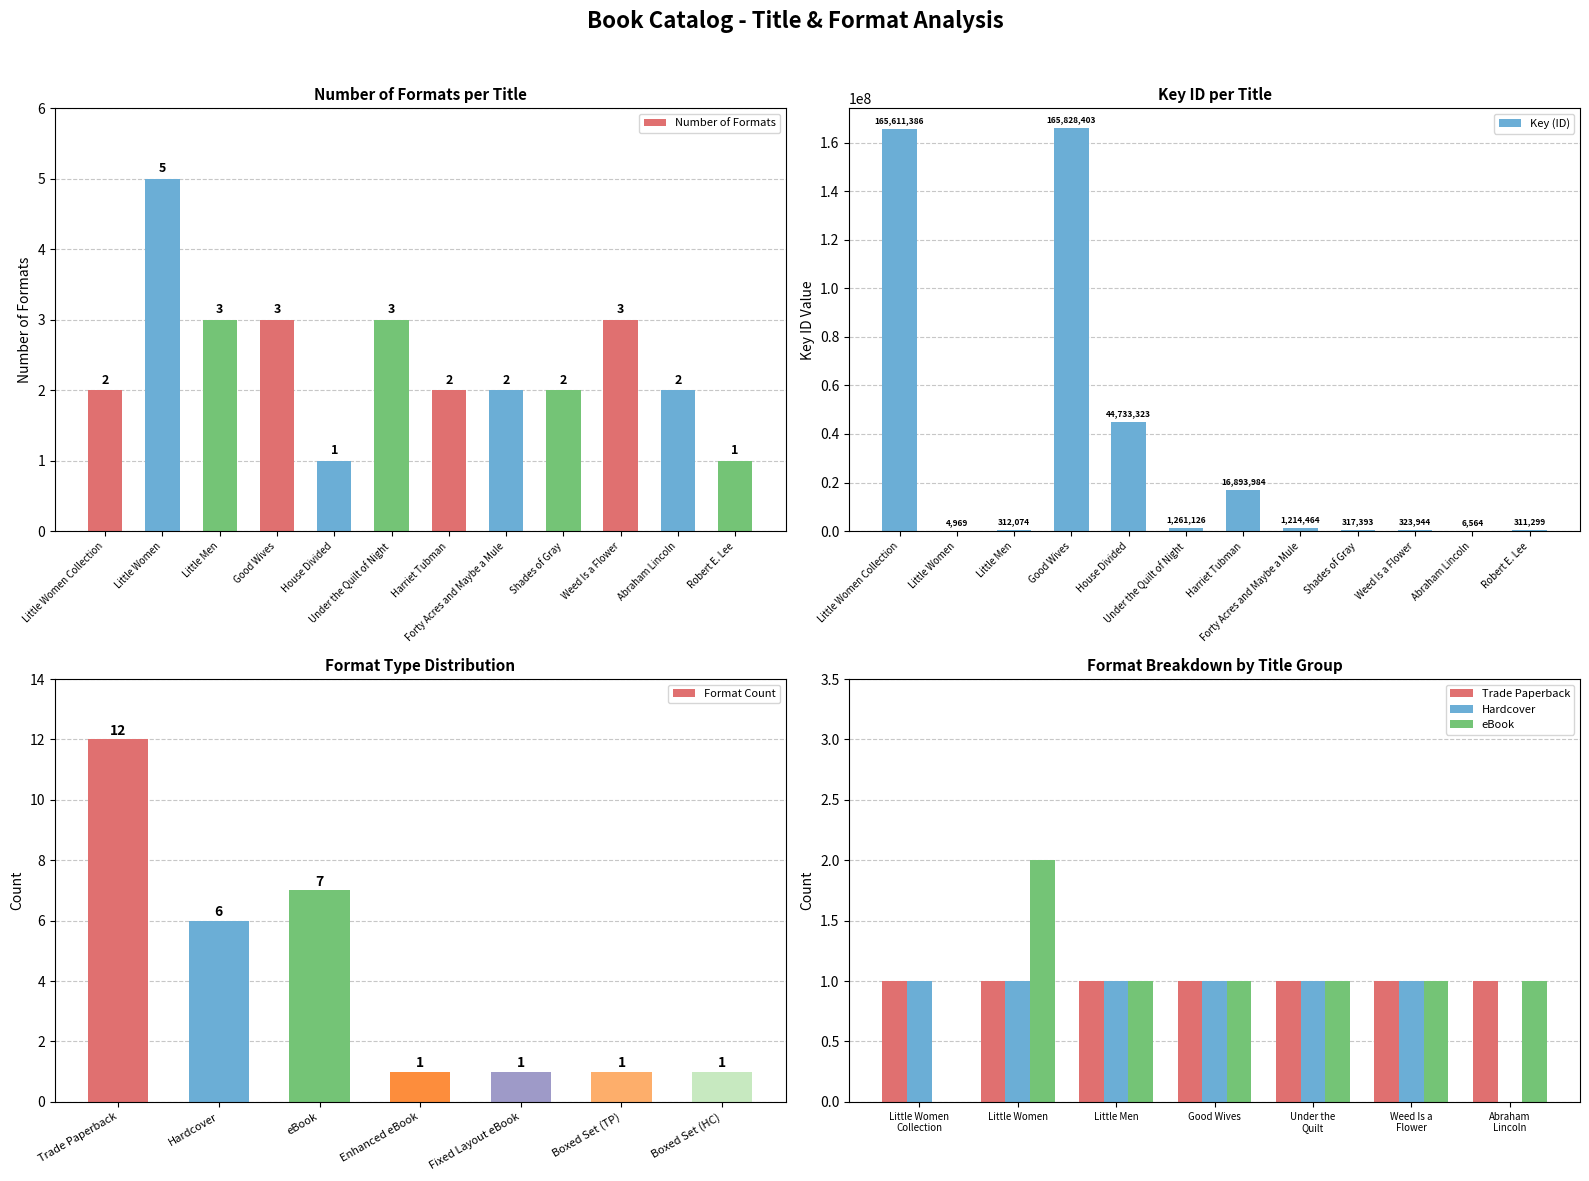

Reading left to right, extract all data points from this chart.

Little Women Collection=2	Little Women=5	Little Men=3	Good Wives=3	House Divided=1	Under the Quilt of Night=3	Harriet Tubman=2	Forty Acres and Maybe a Mule=2	Shades of Gray=2	Weed Is a Flower=3	Abraham Lincoln=2	Robert E. Lee=1